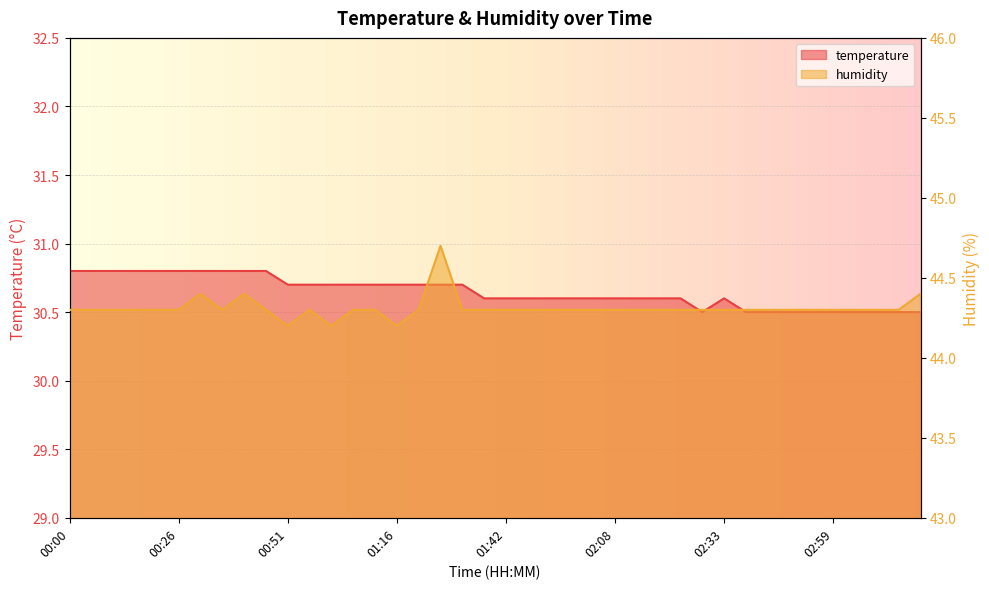

Where is the first local maximum for humidity?

00:31